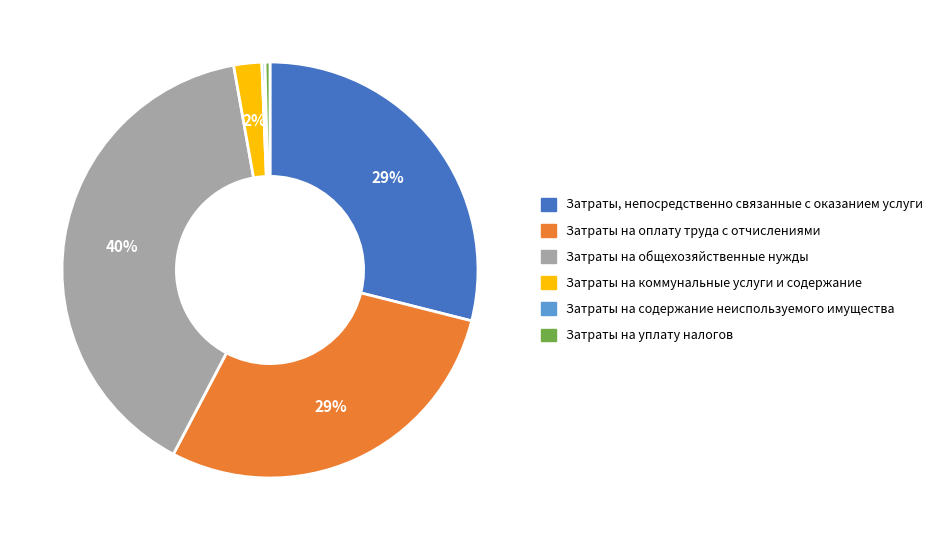

The Затраты на уплату налогов slice represents 10% of the pie. True or false?

False